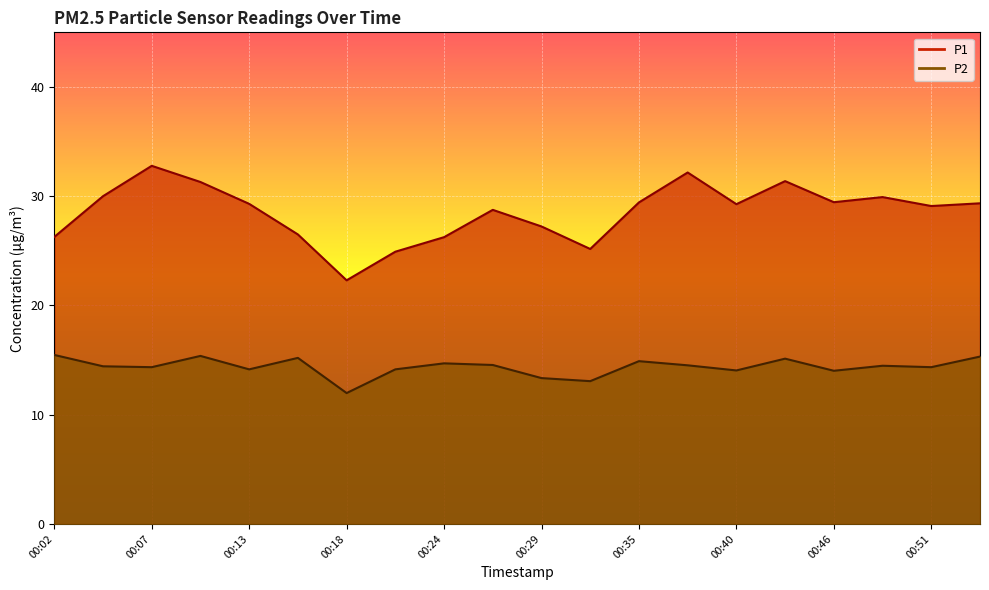

What is the difference between the P1 values at 00:07 and 00:24?

6.5